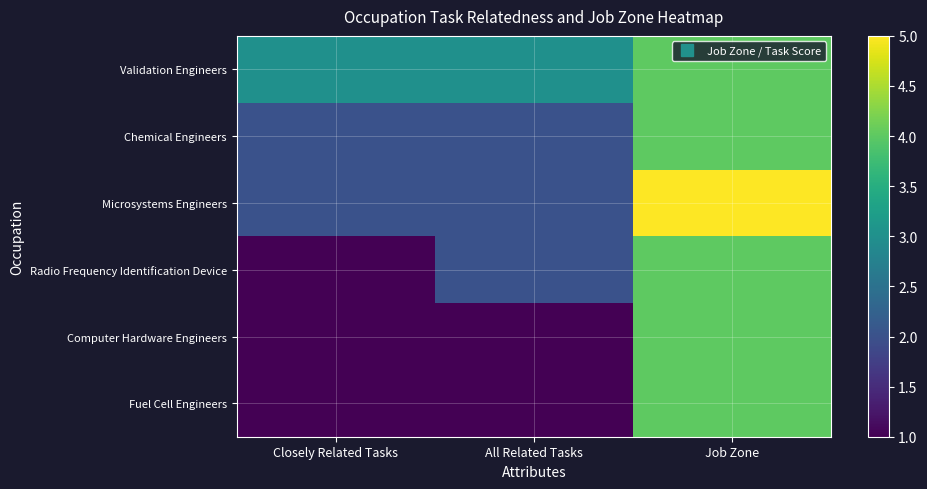

At which category is the sum across all series the highest?

Job Zone